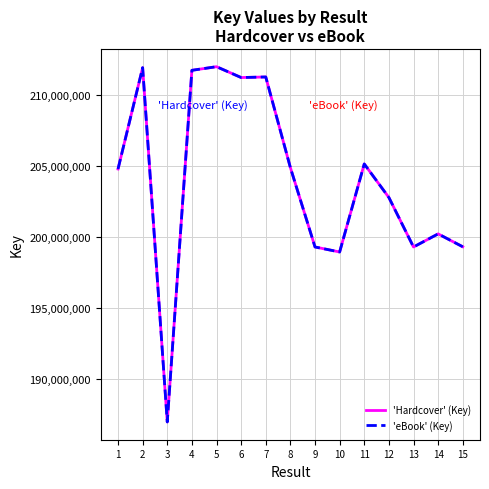

True or false: 'Hardcover' (Key) and 'eBook' (Key) cross at least once.

False